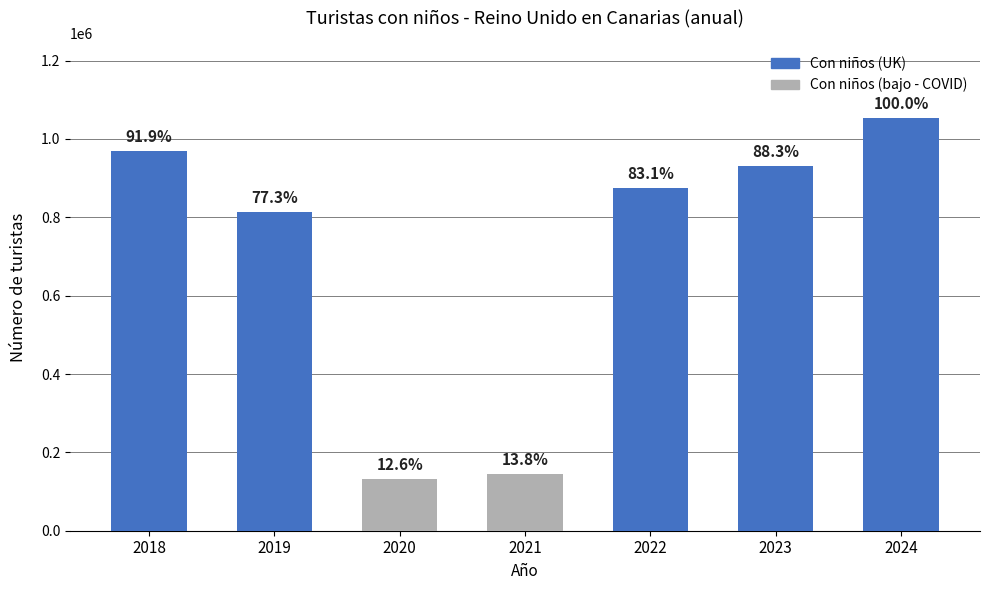

Between 2021 and 2020, which is larger?

2021